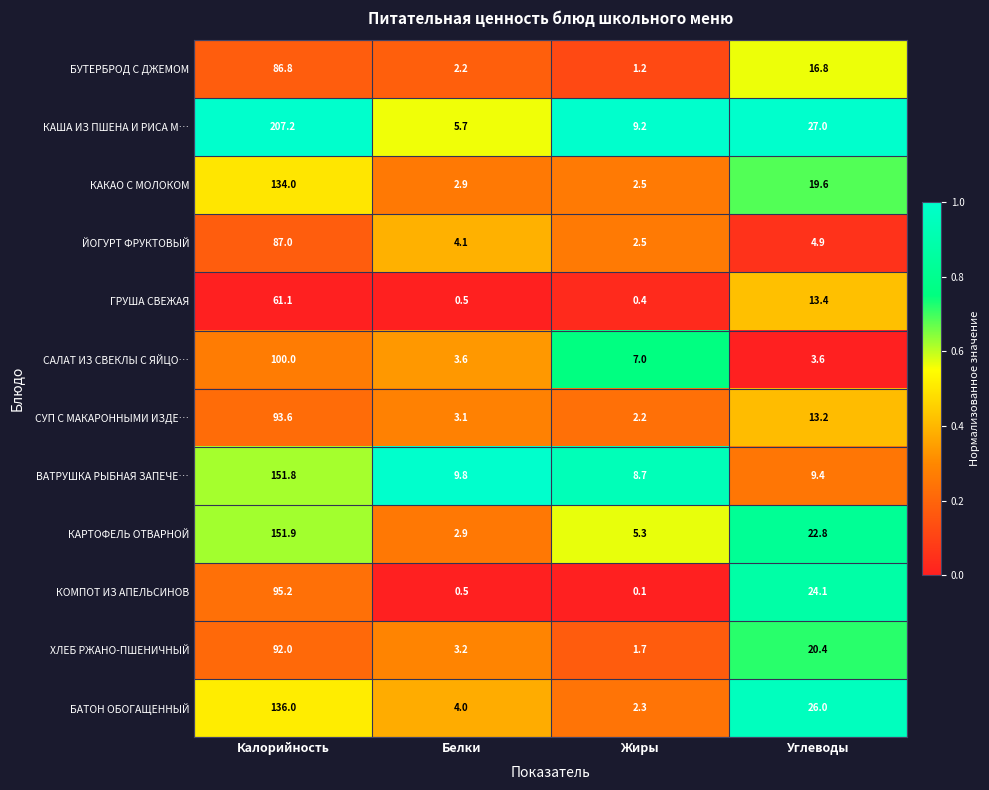

List the labels in order of БУТЕРБРОД С ДЖЕМОМ value, smallest first.

Жиры, Белки, Углеводы, Калорийность